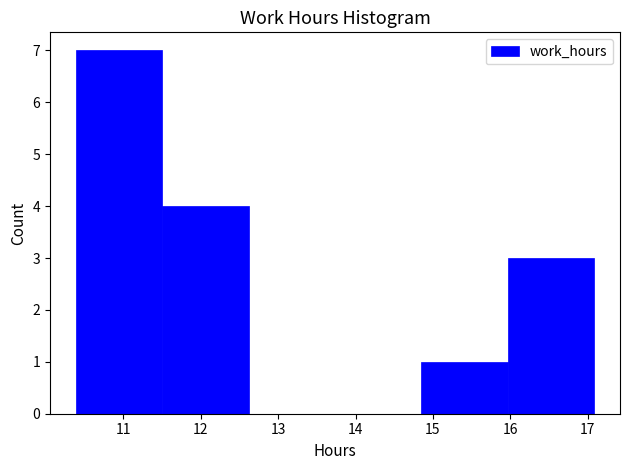

Reading left to right, list every bar in this chart as the range it spans on the x-axis followed by its height. Neither the bar edges nor the heights are printed on the chart, so give them approximately, as read against the axes.

10.4 to 11.5: 7
11.5 to 12.6: 4
12.6 to 13.7: 0
13.7 to 14.9: 0
14.9 to 16.0: 1
16.0 to 17.1: 3